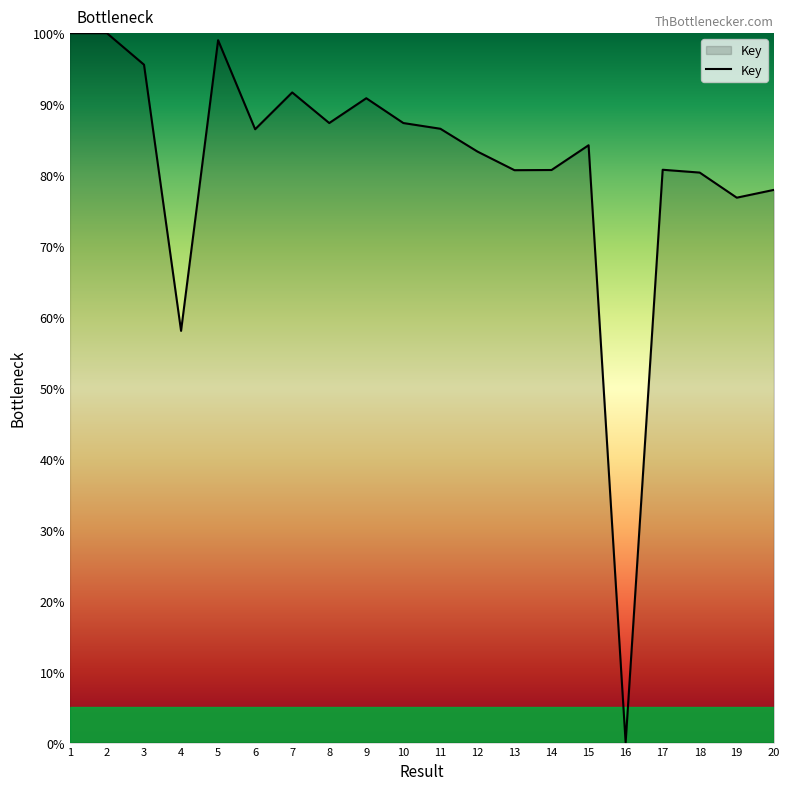

What value does the data have at 9?

90.8